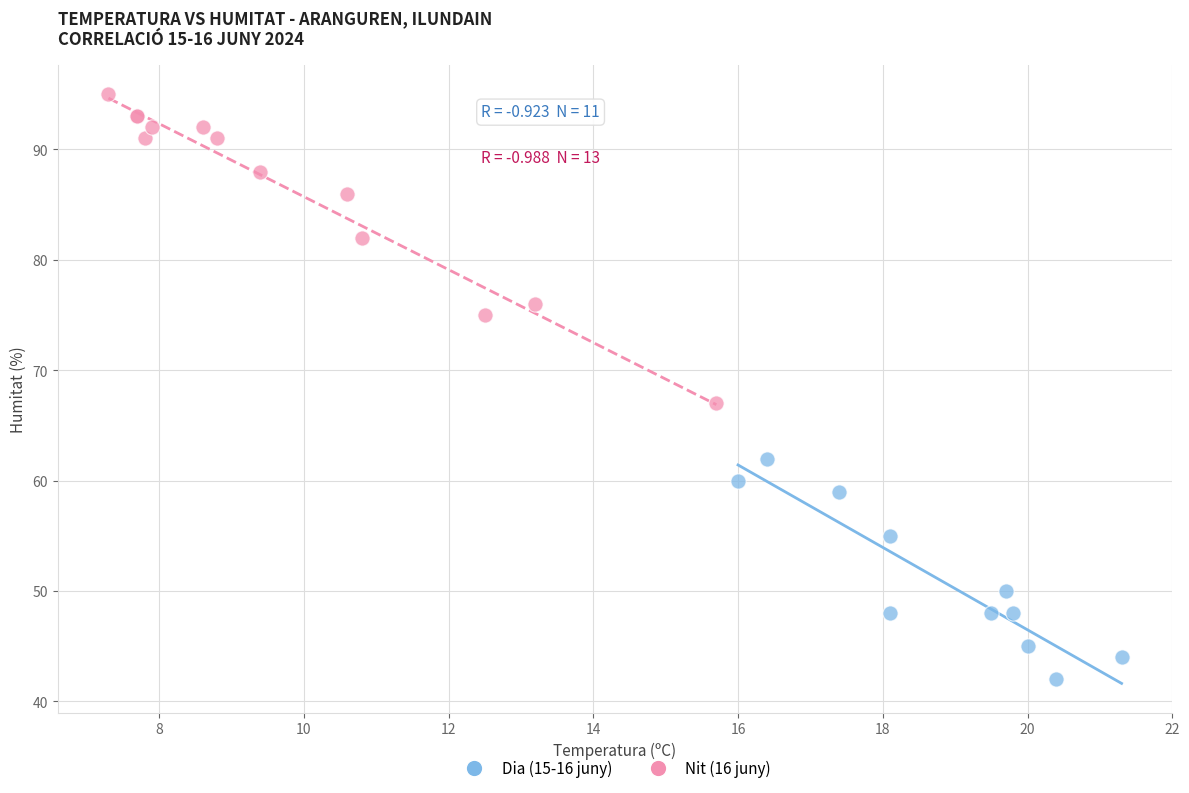

Which series has the widest spread of Y values?

Nit (16 juny)